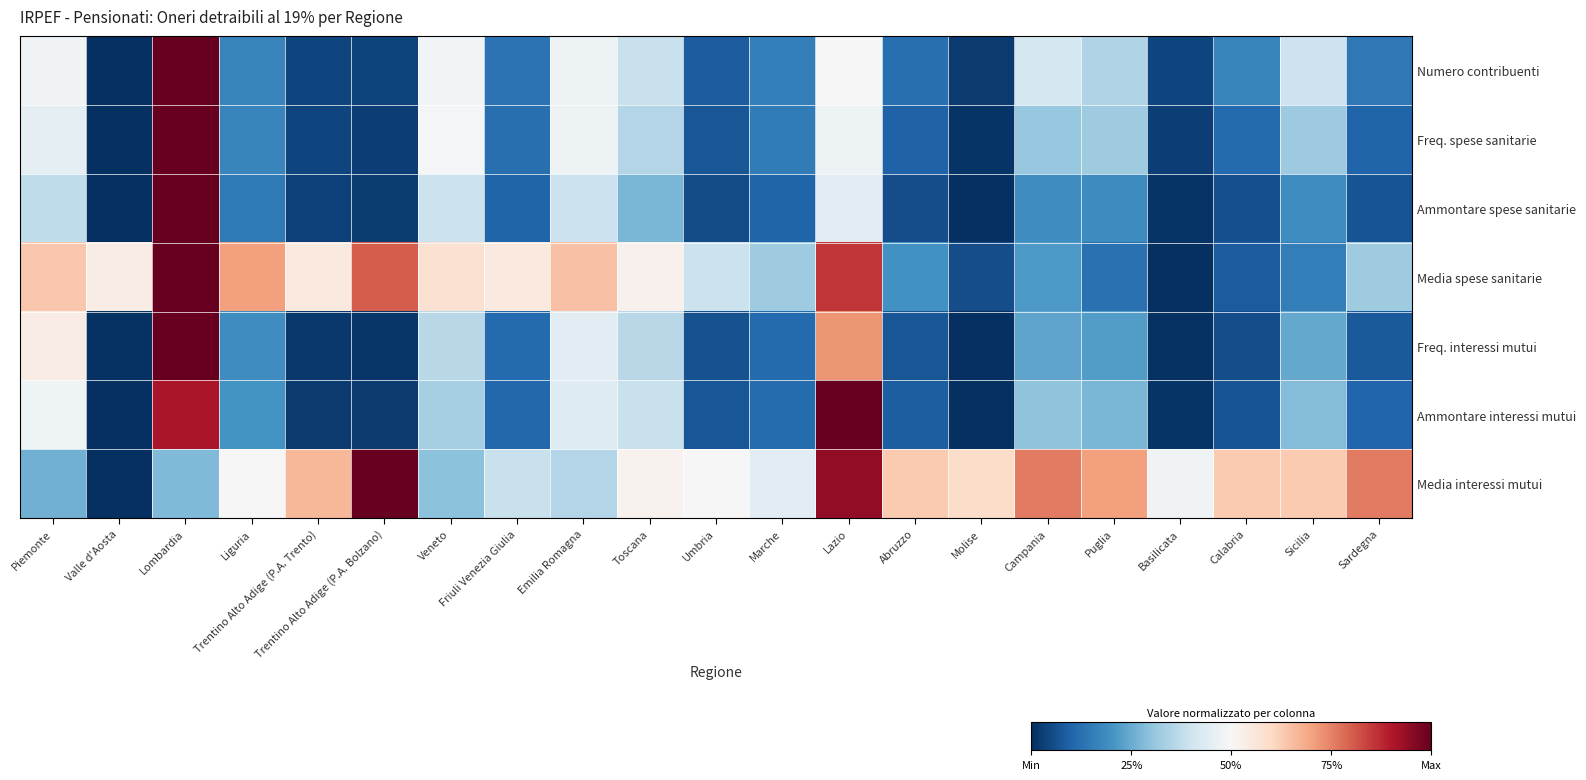

Reading right to left, list all the values displayed in this chart.

Numero contribuenti: Sardegna=0.1	Sicilia=0.4	Calabria=0.2	Basilicata=0.0	Puglia=0.3	Campania=0.4	Molise=0.0	Abruzzo=0.1	Lazio=0.5	Marche=0.2	Umbria=0.1	Toscana=0.4	Emilia Romagna=0.5	Friuli Venezia Giulia=0.1	Veneto=0.5	Trentino Alto Adige (P.A. Bolzano)=0.0	Trentino Alto Adige (P.A. Trento)=0.0	Liguria=0.2	Lombardia=1.0	Valle d'Aosta=0.0	Piemonte=0.5
Freq. spese sanitarie: Sardegna=0.1	Sicilia=0.3	Calabria=0.1	Basilicata=0.0	Puglia=0.3	Campania=0.3	Molise=0.0	Abruzzo=0.1	Lazio=0.5	Marche=0.2	Umbria=0.1	Toscana=0.4	Emilia Romagna=0.5	Friuli Venezia Giulia=0.1	Veneto=0.5	Trentino Alto Adige (P.A. Bolzano)=0.0	Trentino Alto Adige (P.A. Trento)=0.0	Liguria=0.2	Lombardia=1.0	Valle d'Aosta=0.0	Piemonte=0.5
Ammontare spese sanitarie: Sardegna=0.1	Sicilia=0.2	Calabria=0.1	Basilicata=0.0	Puglia=0.2	Campania=0.2	Molise=0.0	Abruzzo=0.1	Lazio=0.4	Marche=0.1	Umbria=0.1	Toscana=0.3	Emilia Romagna=0.4	Friuli Venezia Giulia=0.1	Veneto=0.4	Trentino Alto Adige (P.A. Bolzano)=0.0	Trentino Alto Adige (P.A. Trento)=0.0	Liguria=0.1	Lombardia=1.0	Valle d'Aosta=0.0	Piemonte=0.4
Media spese sanitarie: Sardegna=0.3	Sicilia=0.2	Calabria=0.1	Basilicata=0.0	Puglia=0.1	Campania=0.2	Molise=0.1	Abruzzo=0.2	Lazio=0.9	Marche=0.3	Umbria=0.4	Toscana=0.5	Emilia Romagna=0.6	Friuli Venezia Giulia=0.5	Veneto=0.6	Trentino Alto Adige (P.A. Bolzano)=0.8	Trentino Alto Adige (P.A. Trento)=0.5	Liguria=0.7	Lombardia=1.0	Valle d'Aosta=0.5	Piemonte=0.6
Freq. interessi mutui: Sardegna=0.1	Sicilia=0.2	Calabria=0.1	Basilicata=0.0	Puglia=0.2	Campania=0.2	Molise=0.0	Abruzzo=0.1	Lazio=0.7	Marche=0.1	Umbria=0.1	Toscana=0.4	Emilia Romagna=0.4	Friuli Venezia Giulia=0.1	Veneto=0.4	Trentino Alto Adige (P.A. Bolzano)=0.0	Trentino Alto Adige (P.A. Trento)=0.0	Liguria=0.2	Lombardia=1.0	Valle d'Aosta=0.0	Piemonte=0.5
Ammontare interessi mutui: Sardegna=0.1	Sicilia=0.3	Calabria=0.1	Basilicata=0.0	Puglia=0.3	Campania=0.3	Molise=0.0	Abruzzo=0.1	Lazio=1.0	Marche=0.1	Umbria=0.1	Toscana=0.4	Emilia Romagna=0.4	Friuli Venezia Giulia=0.1	Veneto=0.3	Trentino Alto Adige (P.A. Bolzano)=0.0	Trentino Alto Adige (P.A. Trento)=0.0	Liguria=0.2	Lombardia=0.9	Valle d'Aosta=0.0	Piemonte=0.5
Media interessi mutui: Sardegna=0.8	Sicilia=0.6	Calabria=0.6	Basilicata=0.5	Puglia=0.7	Campania=0.8	Molise=0.6	Abruzzo=0.6	Lazio=0.9	Marche=0.4	Umbria=0.5	Toscana=0.5	Emilia Romagna=0.4	Friuli Venezia Giulia=0.4	Veneto=0.3	Trentino Alto Adige (P.A. Bolzano)=1.0	Trentino Alto Adige (P.A. Trento)=0.7	Liguria=0.5	Lombardia=0.3	Valle d'Aosta=0.0	Piemonte=0.3